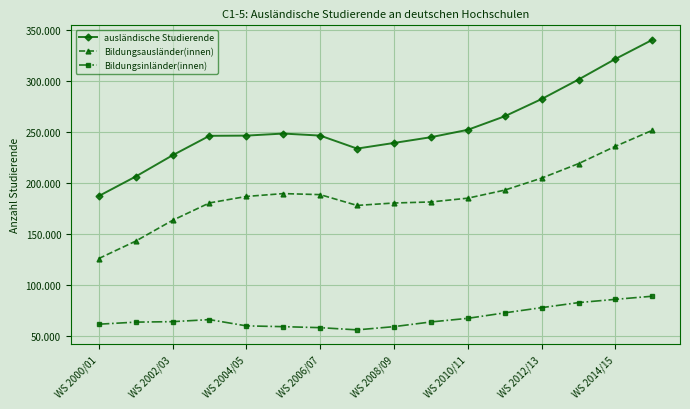

At which category is the sum across all series the highest?

15